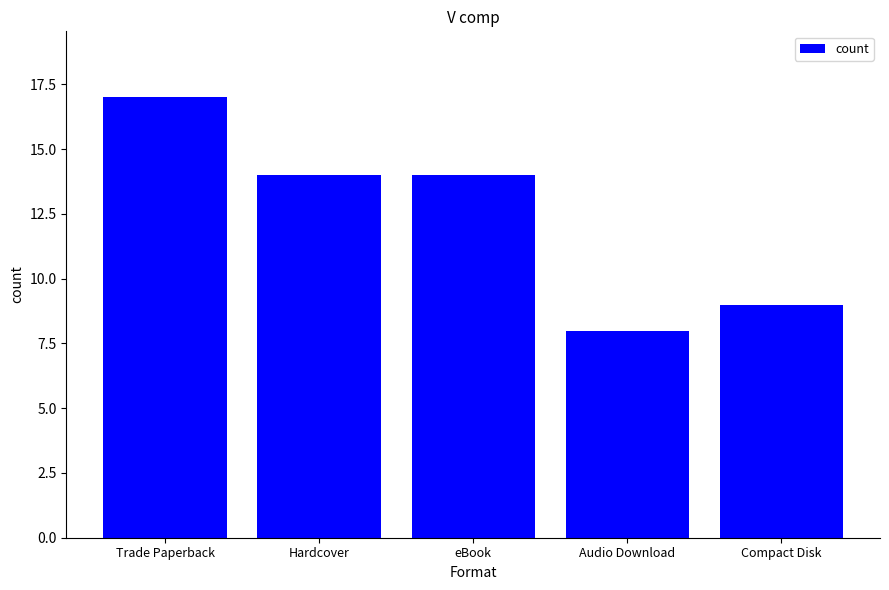

What is the greatest value displayed?

17